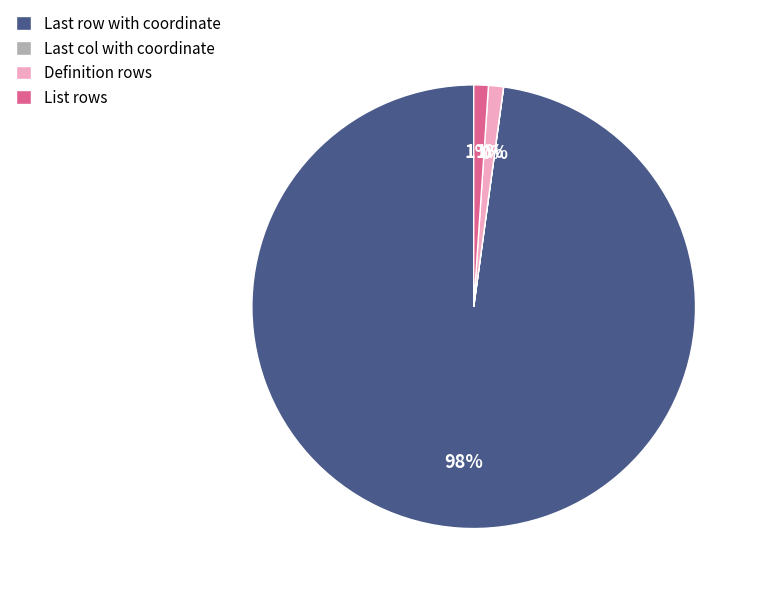

The List rows slice represents 11% of the pie. True or false?

False